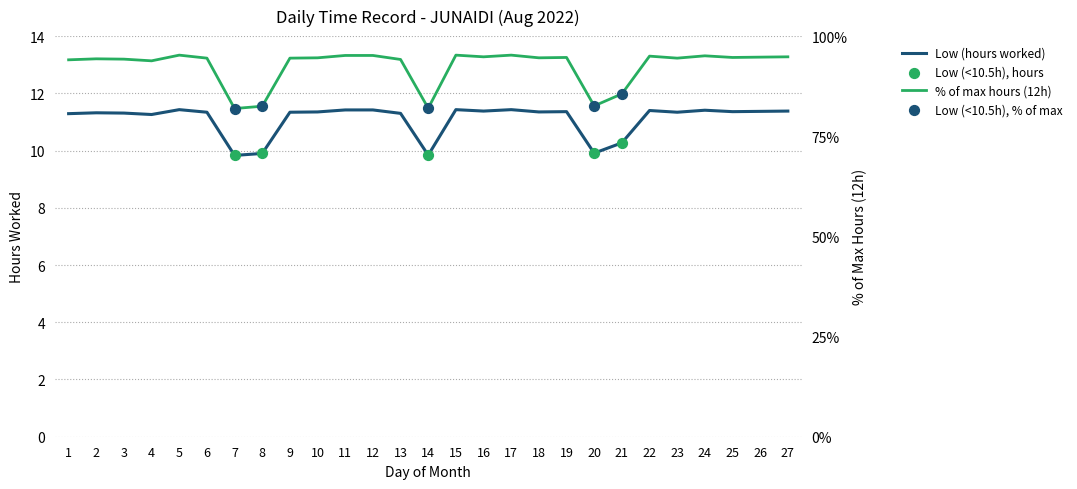

What is the ratio of the value at 5 to the value at 24?

1.0